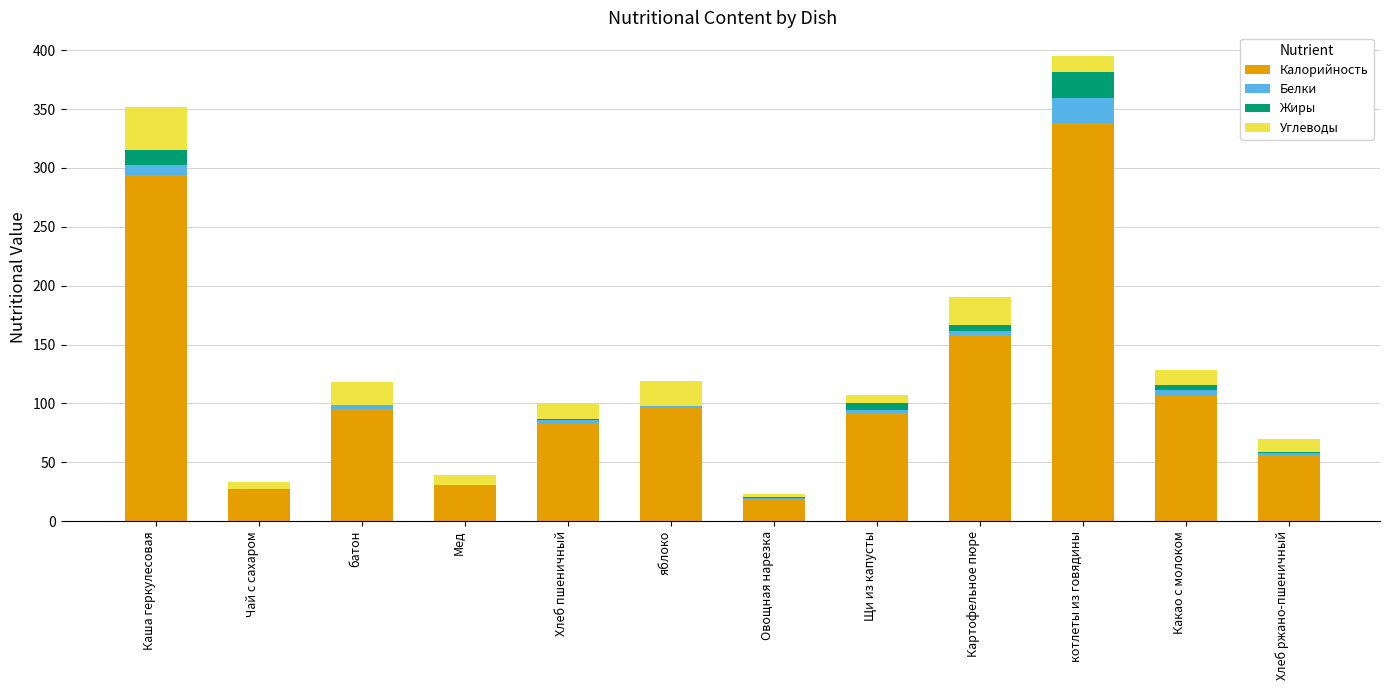

At which category is the sum across all series the highest?

котлеты из говядины